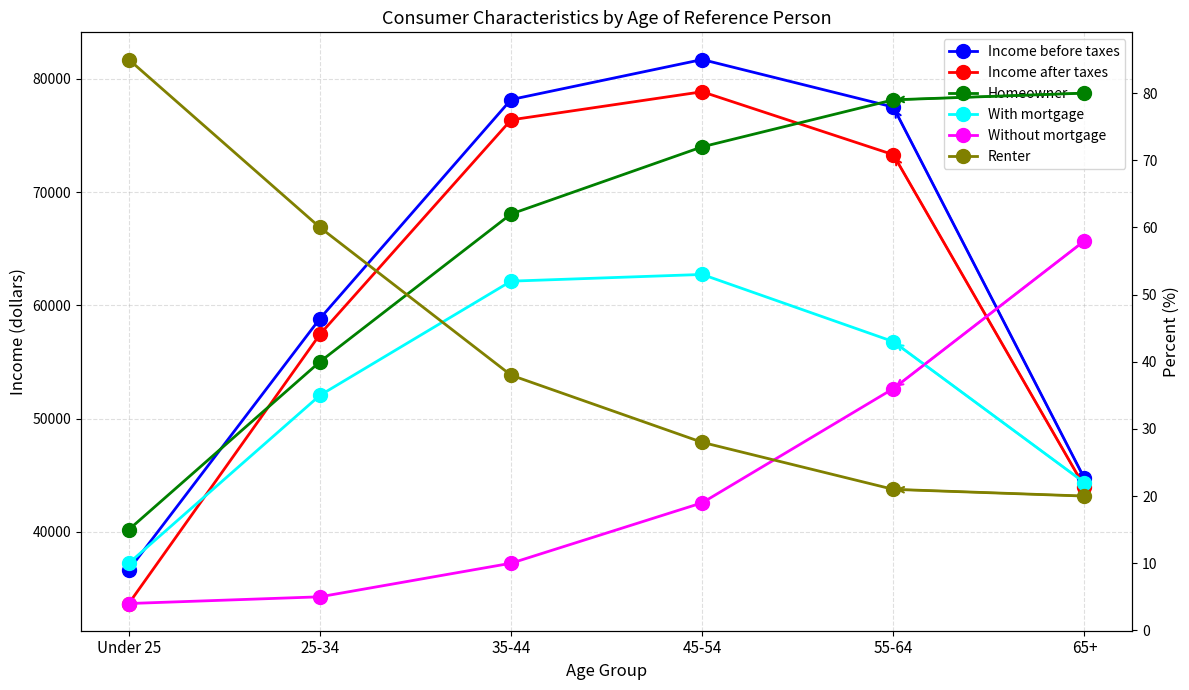

What is the approximate value of Without mortgage at 45-54, to the nearest 5?

20